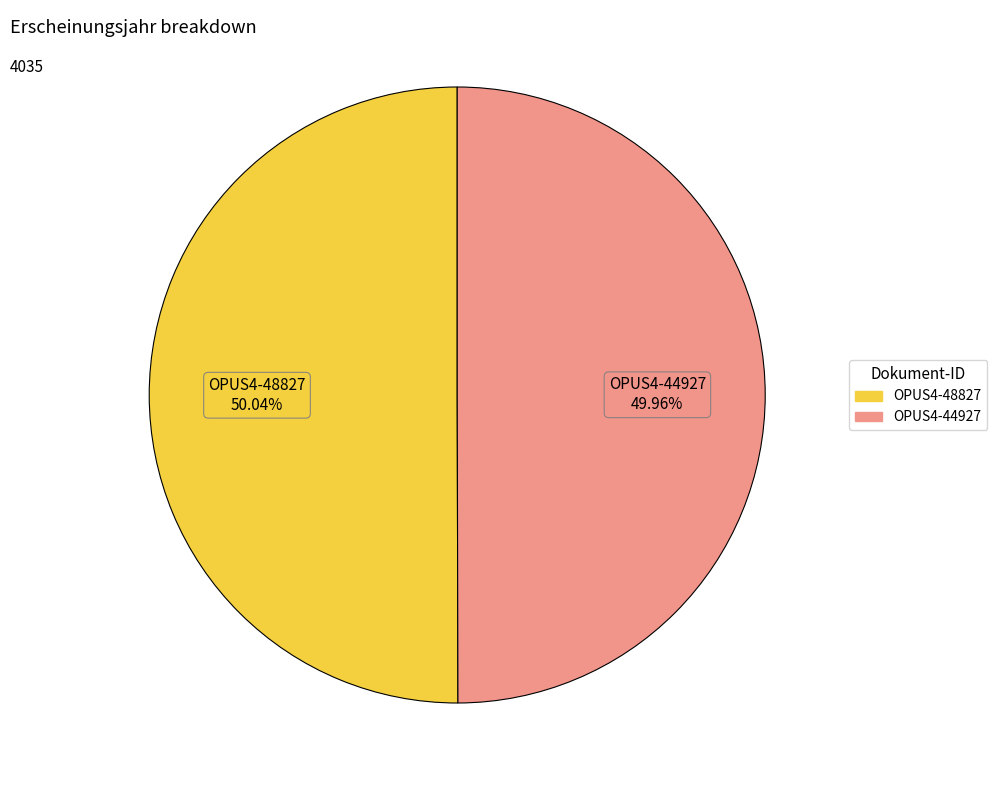

True or false: OPUS4-44927 accounts for 50% of the total.

True